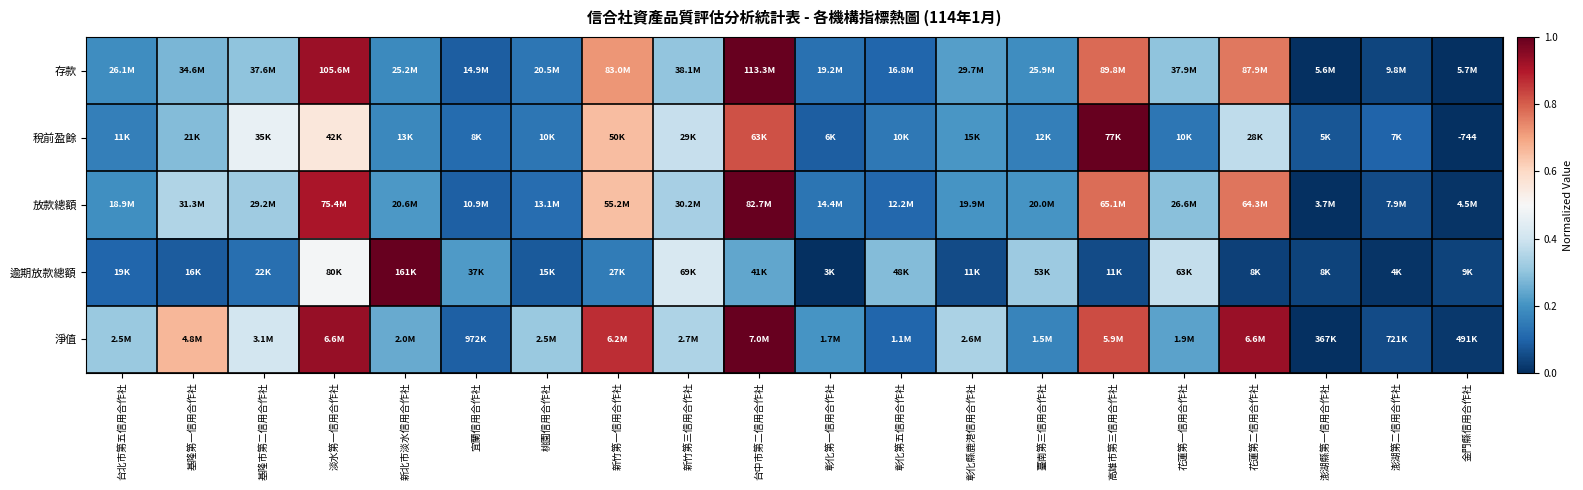

True or false: 稅前盈餘 has a value of 0.0 at 金門縣信用合作社.

True